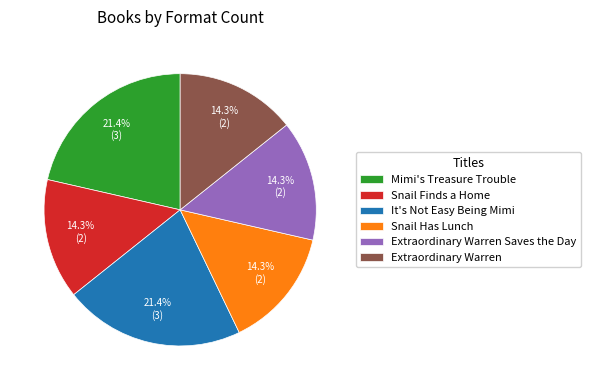

Is it true that Mimi's Treasure Trouble is 15% of the pie?

False